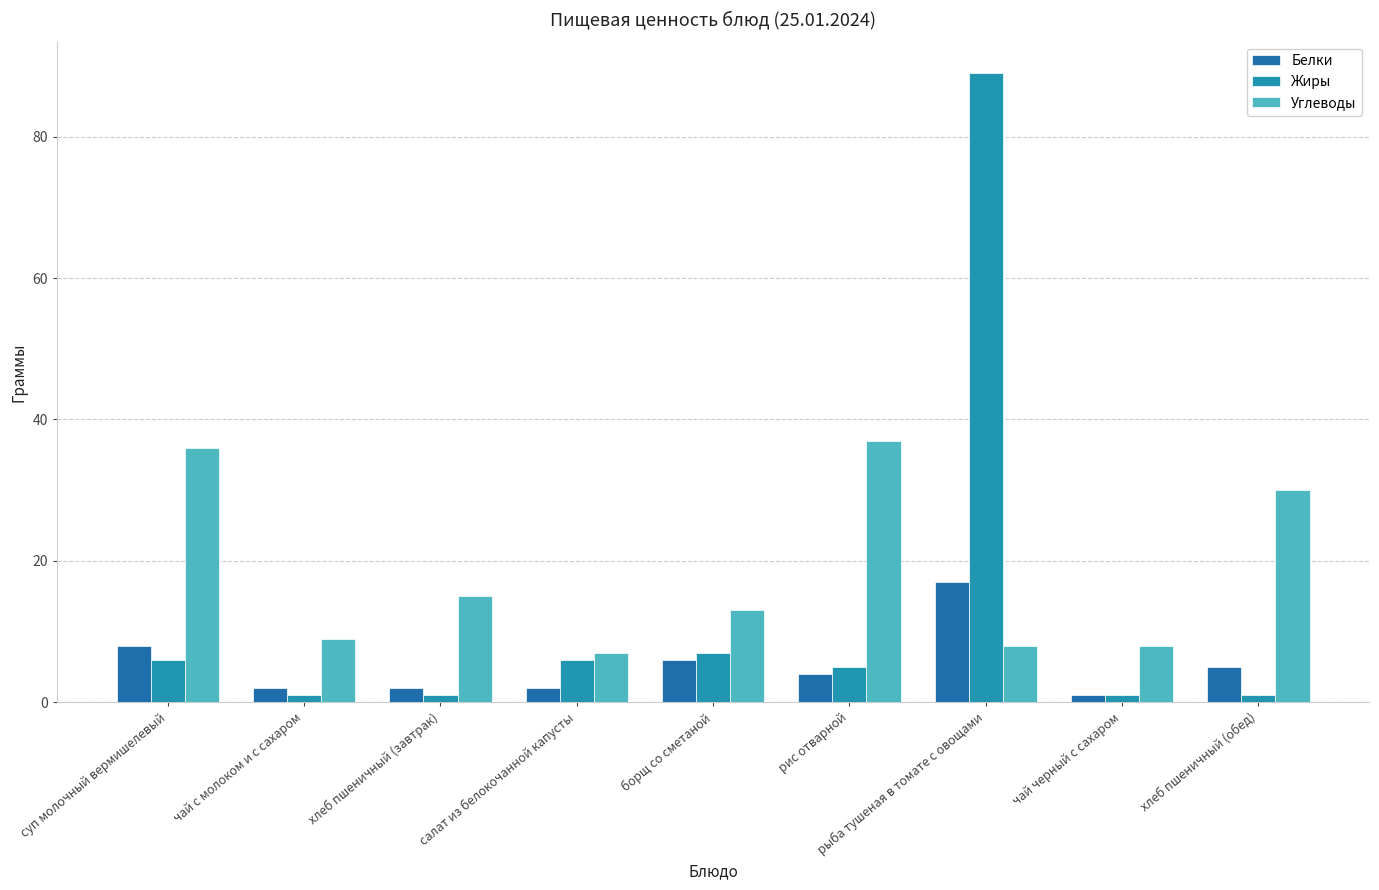

What is the label of the 4th bar from the right?

рис отварной